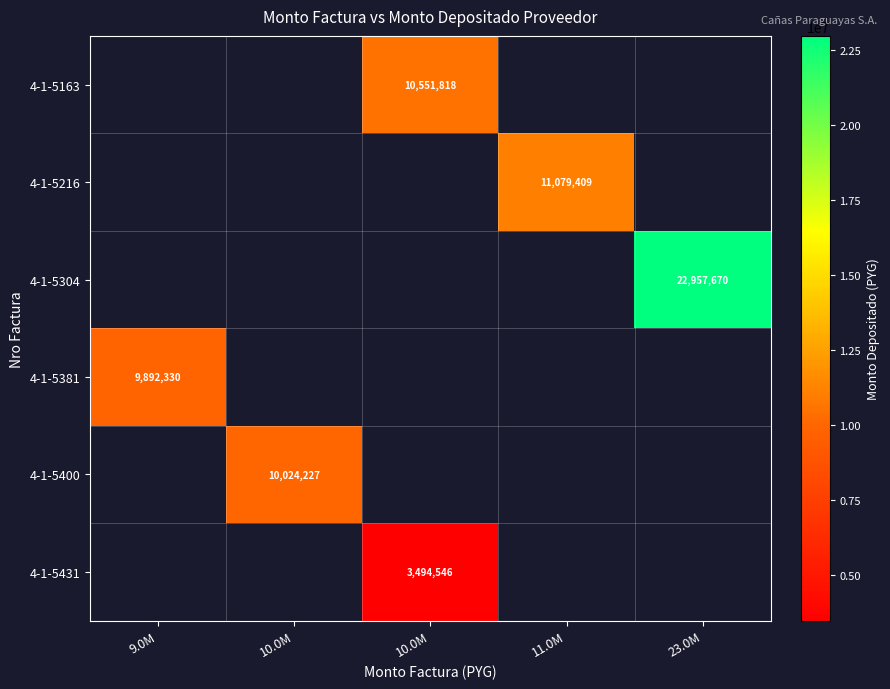

How many series are shown in this chart?

6